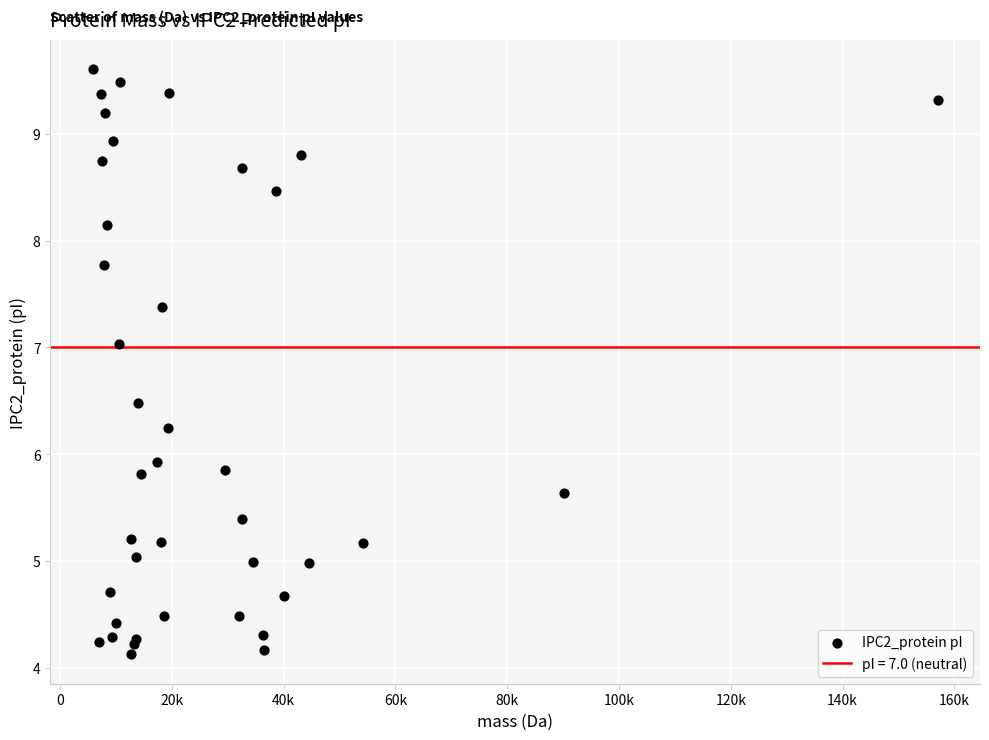

What Y value in the scatter plot is closest to 6?

5.9